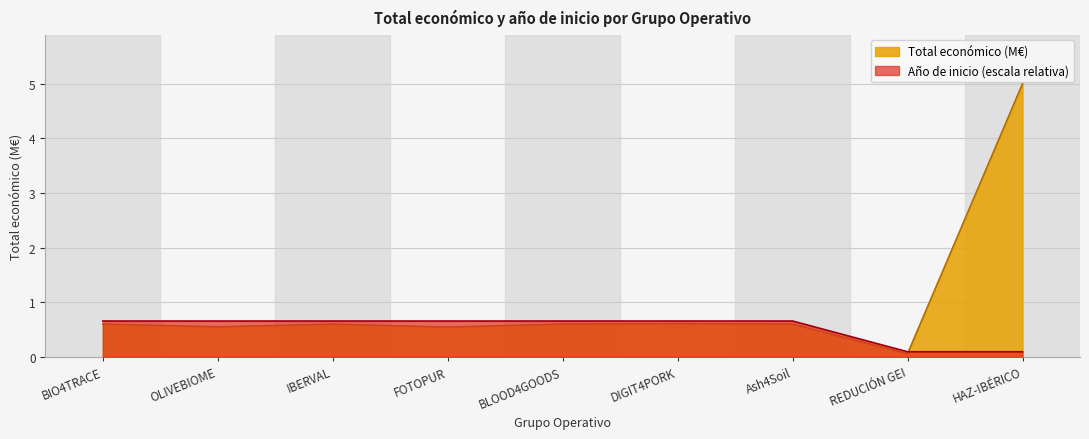

Count the Año de inicio values in the range 0 to 1.

9